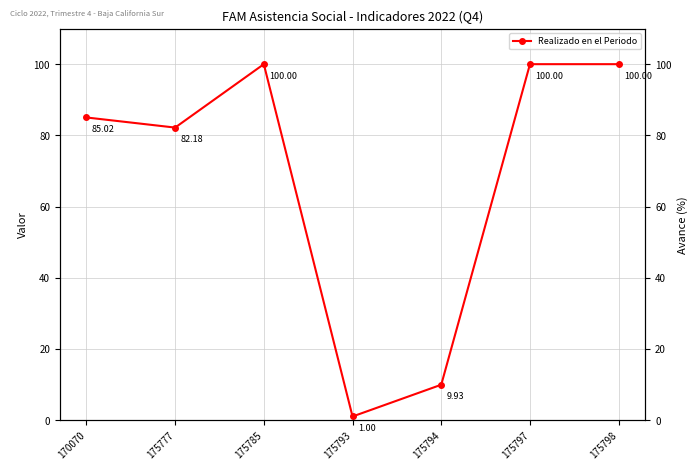

The value at 170070 is 30.0. True or false?

False